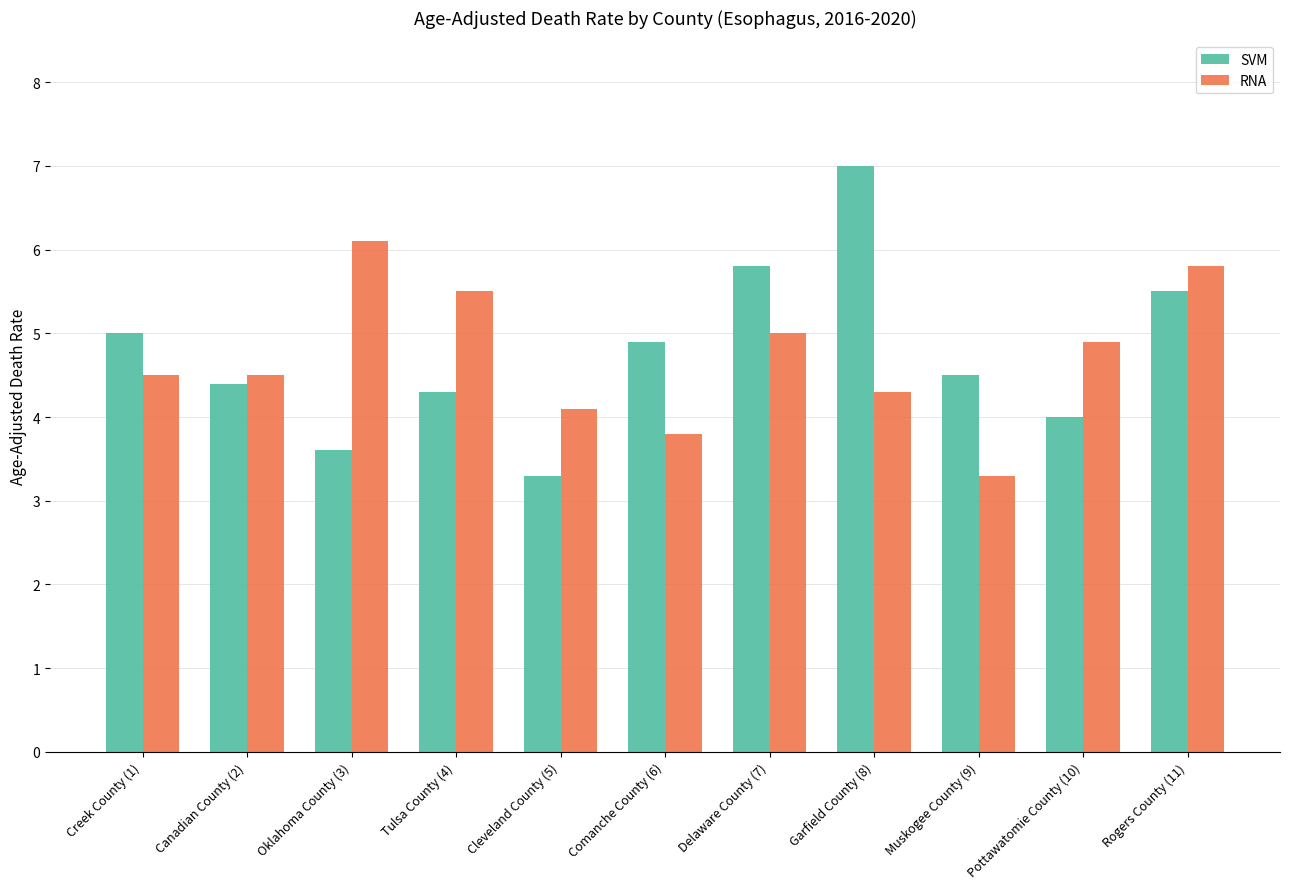

List the series in order of their peak value, lowest first.

RNA, SVM